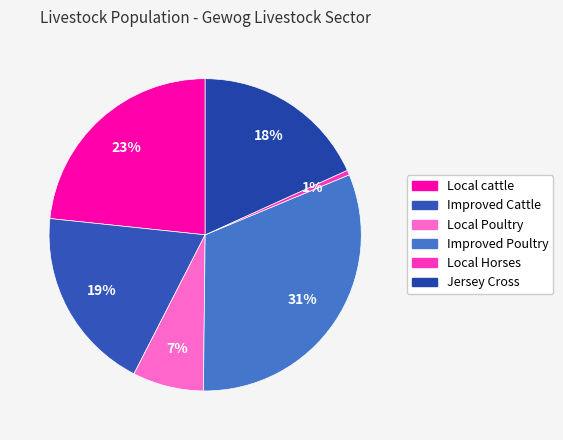

Is it true that Improved Poultry is 22% of the pie?

False